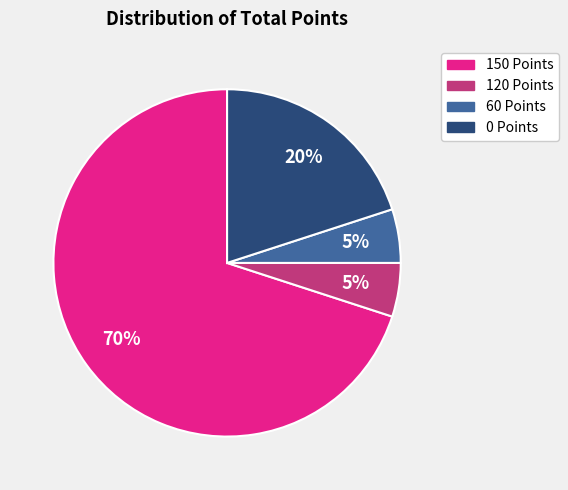

Does any single category account for the majority?

Yes